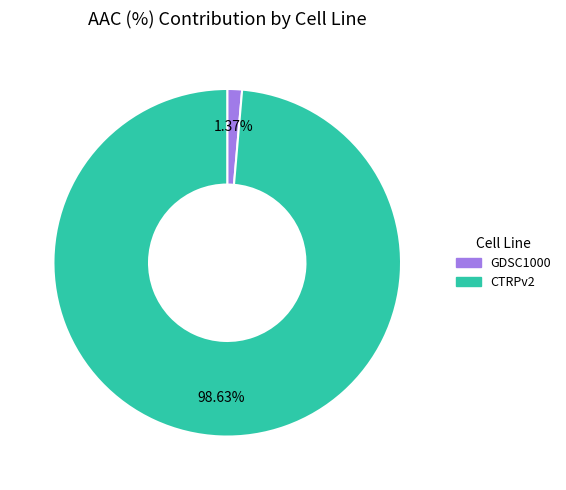

How many segments does this pie chart have?

2